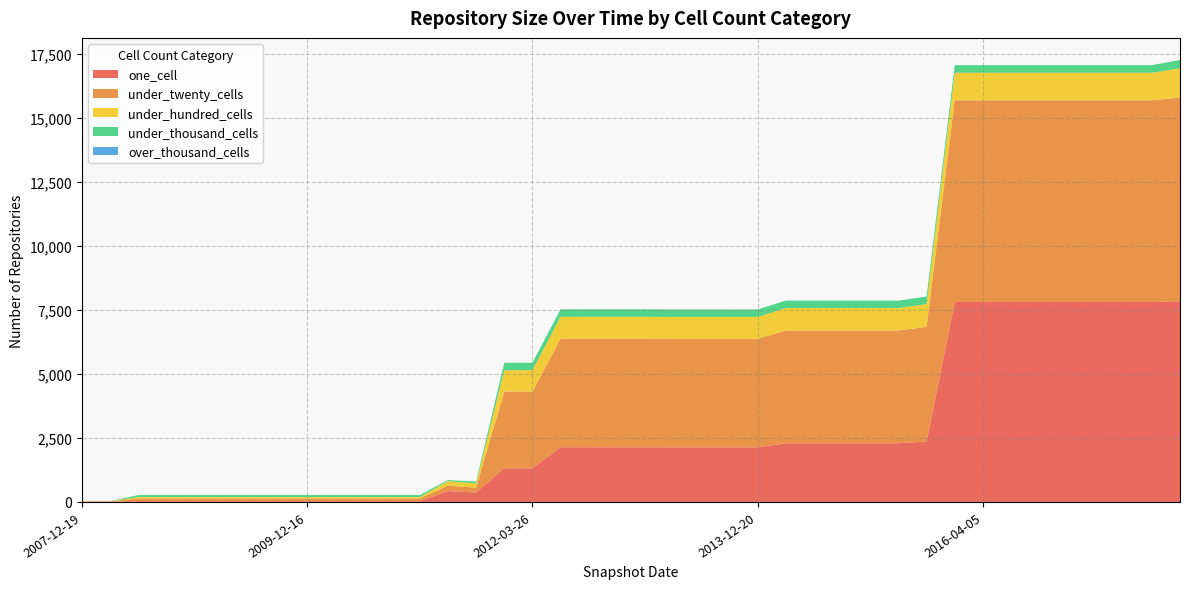

Reading left to right, list all the values displayed in this chart.

one_cell: 2007-12-19=11	2008-04-01=11	2008-06-27=31	2008-10-10=31	2008-12-17=31	2009-04-06=31	2009-06-17=31	2009-09-25=31	2009-12-16=31	2010-04-01=31	2010-07-26=31	2010-11-17=31	2011-02-21=31	2011-06-10=426	2011-09-05=368	2012-01-18=1313	2012-03-26=1313	2012-07-13=2137	2012-10-31=2135	2012-12-11=2135	2013-02-20=2134	2013-05-21=2132	2013-07-09=2132	2013-09-10=2132	2013-12-20=2132	2014-03-28=2292	2014-09-08=2292	2015-01-19=2292	2015-04-09=2292	2015-07-03=2292	2015-10-01=2356	2016-01-04=7807	2016-04-05=7807	2016-07-04=7807	2016-10-07=7807	2016-12-27=7807	2017-04-12=7807	2017-07-24=7807	2017-10-12=7807	2017-12-22=7834
under_twenty_cells: 2007-12-19=16	2008-04-01=16	2008-06-27=105	2008-10-10=105	2008-12-17=105	2009-04-06=105	2009-06-17=105	2009-09-25=105	2009-12-16=105	2010-04-01=105	2010-07-26=105	2010-11-17=105	2011-02-21=105	2011-06-10=210	2011-09-05=188	2012-01-18=2994	2012-03-26=2994	2012-07-13=4234	2012-10-31=4236	2012-12-11=4236	2013-02-20=4237	2013-05-21=4233	2013-07-09=4233	2013-09-10=4233	2013-12-20=4233	2014-03-28=4401	2014-09-08=4401	2015-01-19=4401	2015-04-09=4401	2015-07-03=4401	2015-10-01=4478	2016-01-04=7867	2016-04-05=7867	2016-07-04=7867	2016-10-07=7867	2016-12-27=7867	2017-04-12=7867	2017-07-24=7867	2017-10-12=7867	2017-12-22=7950
under_hundred_cells: 2007-12-19=4	2008-04-01=4	2008-06-27=55	2008-10-10=55	2008-12-17=55	2009-04-06=55	2009-06-17=55	2009-09-25=55	2009-12-16=55	2010-04-01=55	2010-07-26=55	2010-11-17=55	2011-02-21=55	2011-06-10=176	2011-09-05=168	2012-01-18=833	2012-03-26=833	2012-07-13=853	2012-10-31=855	2012-12-11=855	2013-02-20=855	2013-05-21=855	2013-07-09=855	2013-09-10=855	2013-12-20=855	2014-03-28=874	2014-09-08=874	2015-01-19=874	2015-04-09=874	2015-07-03=874	2015-10-01=887	2016-01-04=1078	2016-04-05=1078	2016-07-04=1078	2016-10-07=1078	2016-12-27=1078	2017-04-12=1078	2017-07-24=1078	2017-10-12=1078	2017-12-22=1136
under_thousand_cells: 2007-12-19=0	2008-04-01=0	2008-06-27=77	2008-10-10=77	2008-12-17=77	2009-04-06=77	2009-06-17=77	2009-09-25=77	2009-12-16=77	2010-04-01=77	2010-07-26=77	2010-11-17=77	2011-02-21=77	2011-06-10=41	2011-09-05=74	2012-01-18=292	2012-03-26=292	2012-07-13=293	2012-10-31=292	2012-12-11=292	2013-02-20=291	2013-05-21=292	2013-07-09=292	2013-09-10=292	2013-12-20=292	2014-03-28=290	2014-09-08=290	2015-01-19=290	2015-04-09=290	2015-07-03=290	2015-10-01=292	2016-01-04=294	2016-04-05=294	2016-07-04=294	2016-10-07=294	2016-12-27=294	2017-04-12=294	2017-07-24=294	2017-10-12=294	2017-12-22=328
over_thousand_cells: 2007-12-19=0	2008-04-01=0	2008-06-27=0	2008-10-10=0	2008-12-17=0	2009-04-06=0	2009-06-17=0	2009-09-25=0	2009-12-16=0	2010-04-01=0	2010-07-26=0	2010-11-17=0	2011-02-21=0	2011-06-10=0	2011-09-05=0	2012-01-18=0	2012-03-26=0	2012-07-13=0	2012-10-31=0	2012-12-11=0	2013-02-20=0	2013-05-21=0	2013-07-09=0	2013-09-10=0	2013-12-20=0	2014-03-28=0	2014-09-08=0	2015-01-19=0	2015-04-09=0	2015-07-03=0	2015-10-01=0	2016-01-04=0	2016-04-05=0	2016-07-04=0	2016-10-07=0	2016-12-27=0	2017-04-12=0	2017-07-24=0	2017-10-12=0	2017-12-22=0